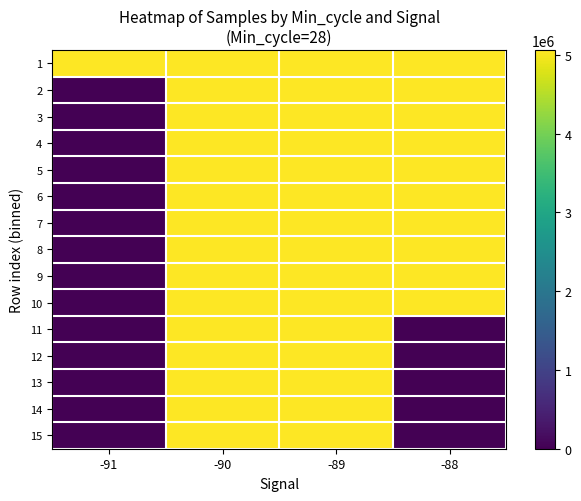

Which label corresponds to the largest value in the chart?

-88